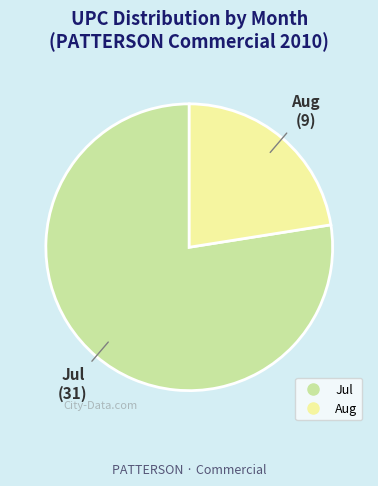

Is there any slice that represents more than half of the pie?

Yes